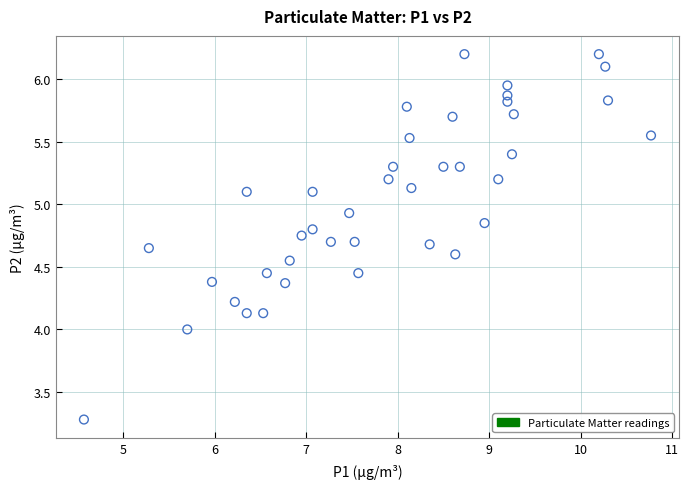

What is the range of Y values (max minus min)?

2.9